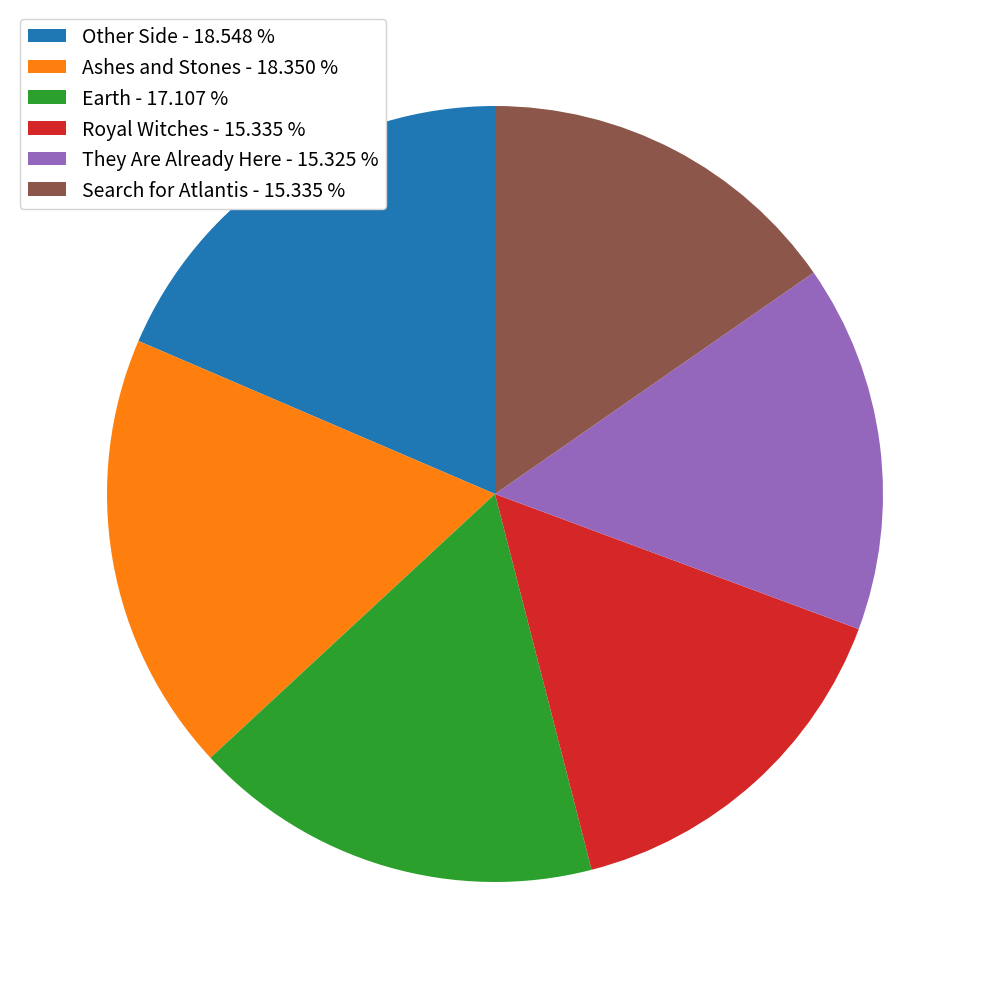

Is the sum of They Are Already Here - 15.325 % and Royal Witches - 15.335 % greater than half?

No